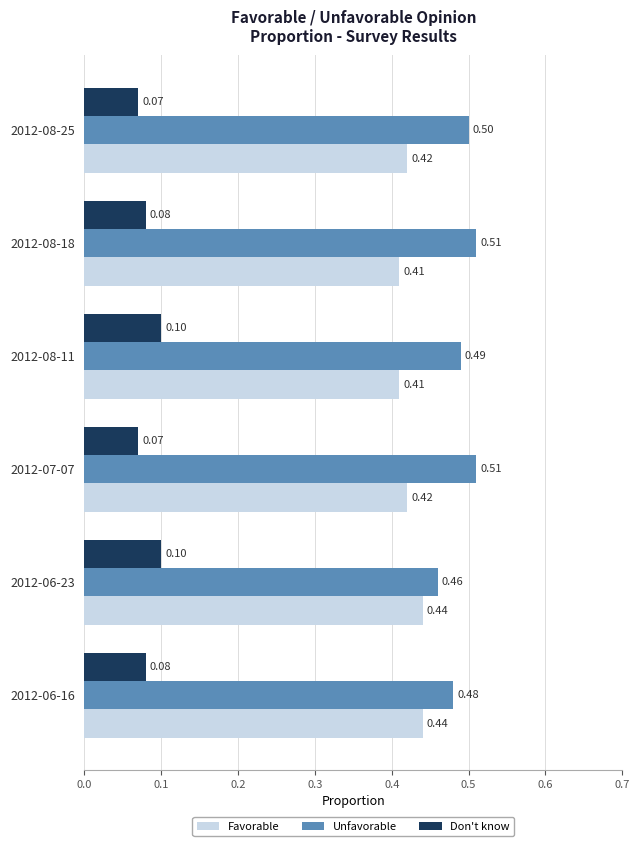

What is the sum of all Favorable values?

2.5